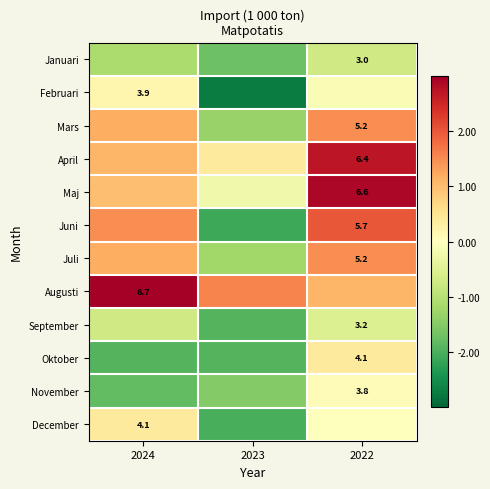

What is the smallest value displayed?

-2.7